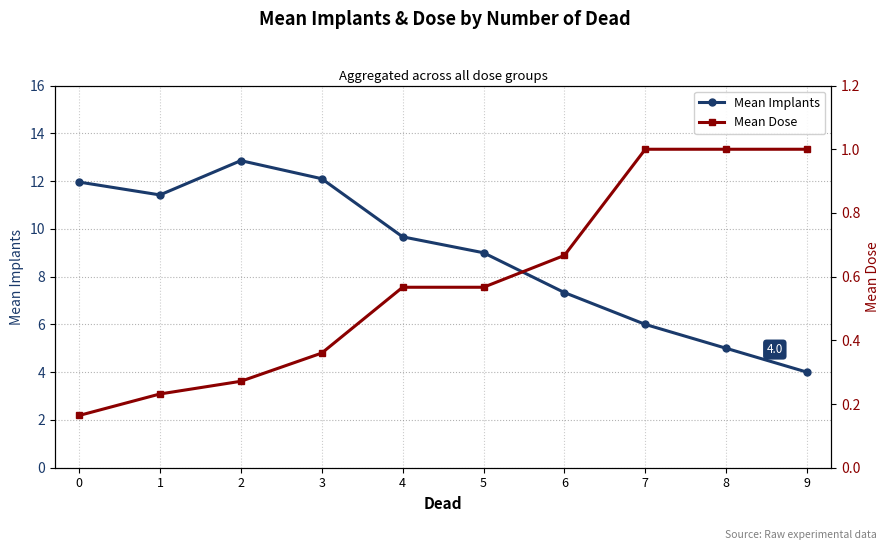

How many categories are shown in the chart?

10